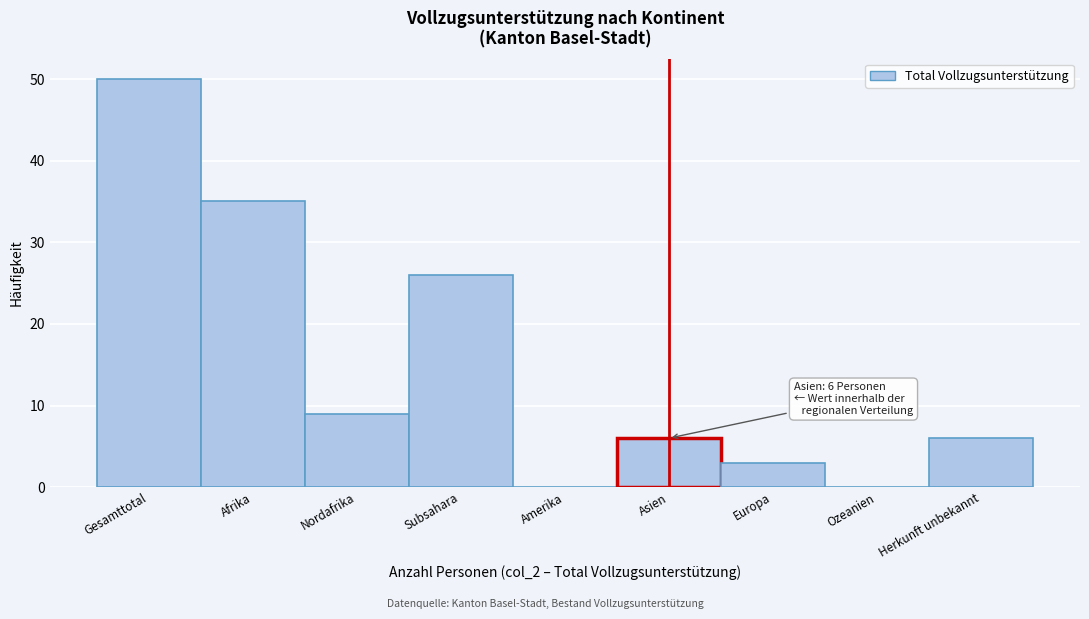

Reading left to right, list all the values displayed in this chart.

Gesamttotal=50	Afrika=35	Nordafrika=9	Subsahara=26	Amerika=0	Asien=6	Europa=3	Ozeanien=0	Herkunft unbekannt=6